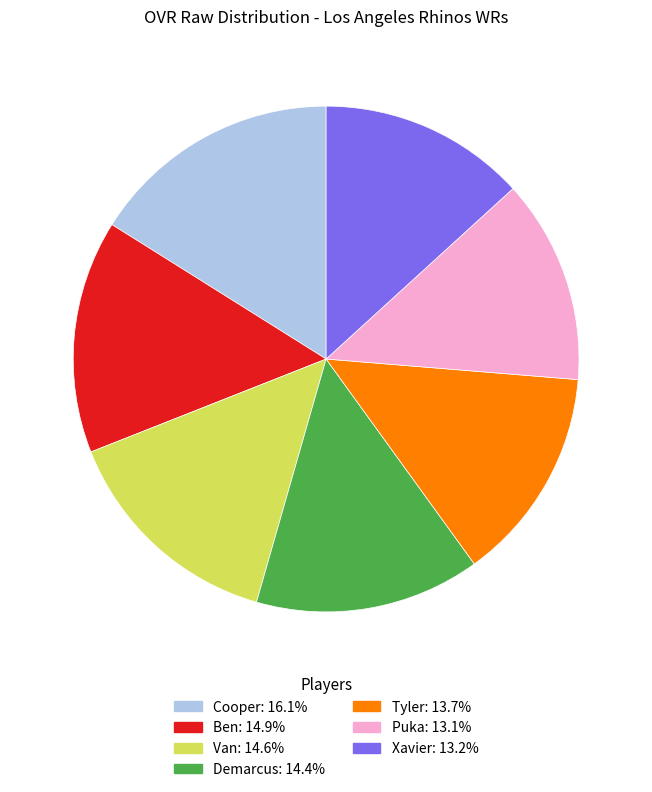

What is the largest slice in the pie chart?

Cooper